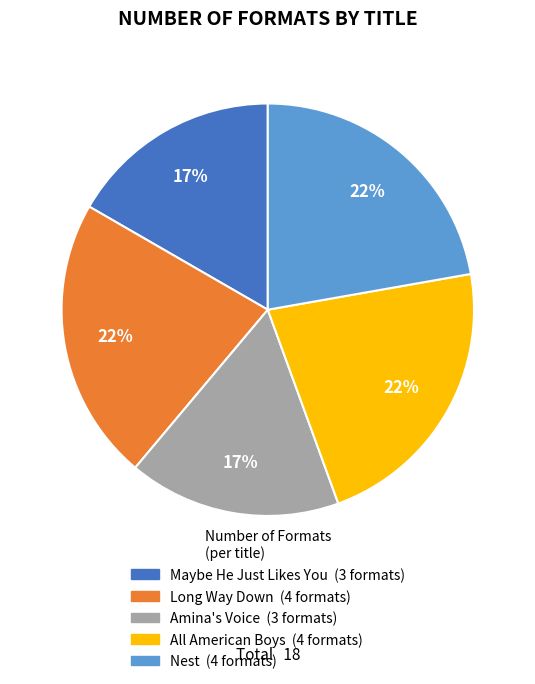

Does Long Way Down account for over 50% of the chart?

No